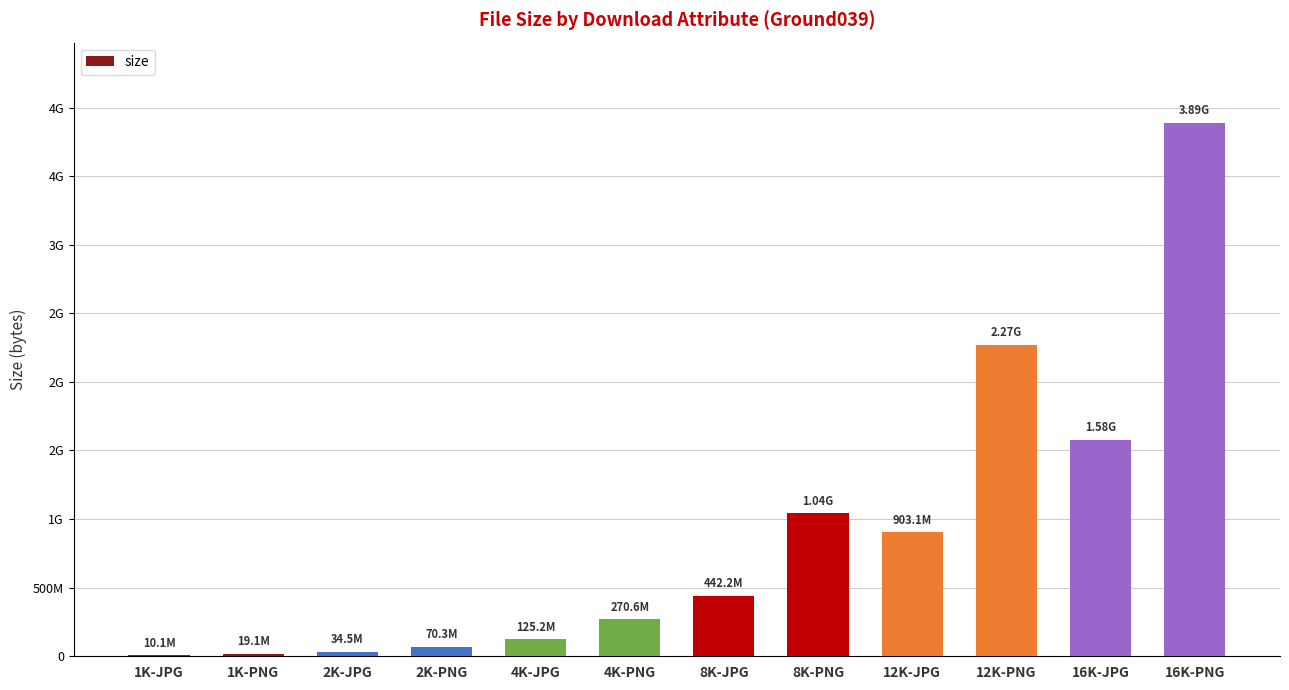

True or false: the data shows 652739880 at 8K-JPG.

False